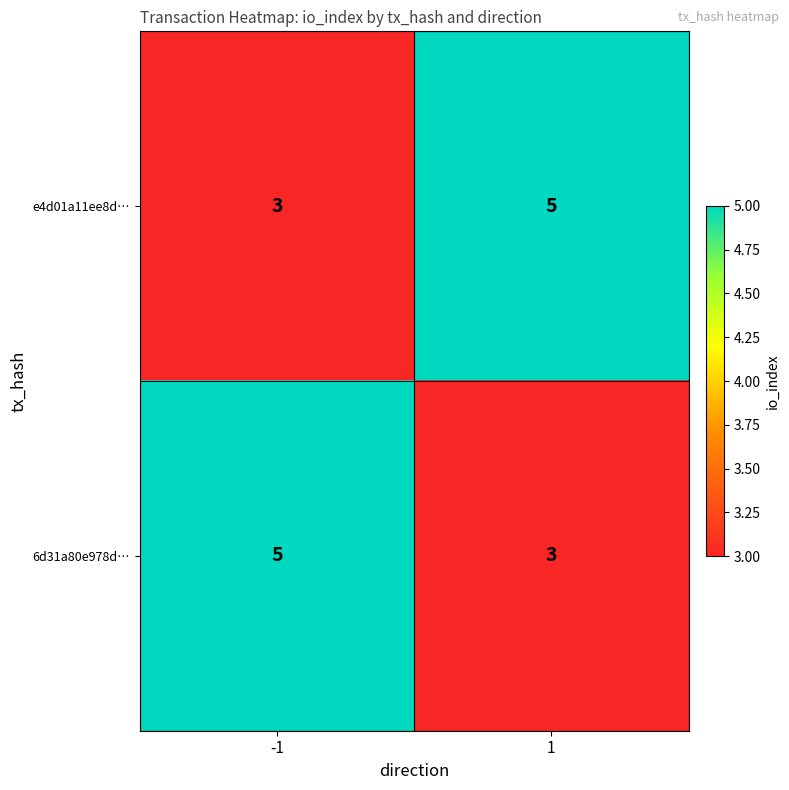

Rank the series at -1 from highest to lowest value.

6d31a80e978d…, e4d01a11ee8d…